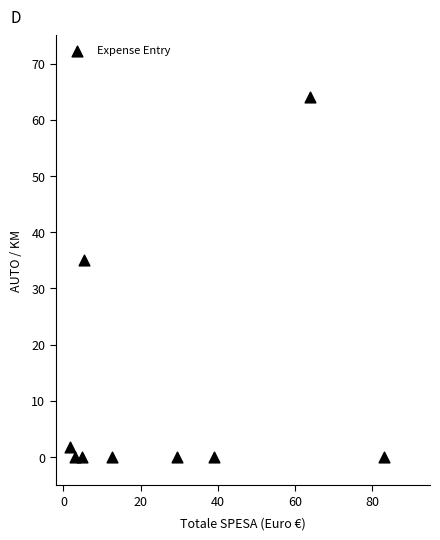

What is the average Y value?

11.2